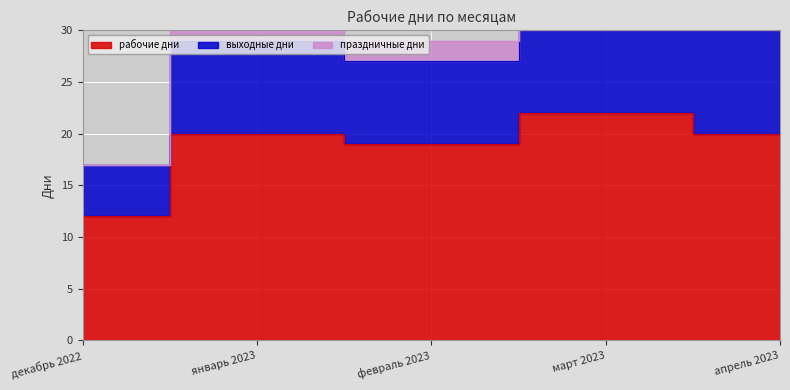

How many рабочие дни values are between 19 and 20?

3